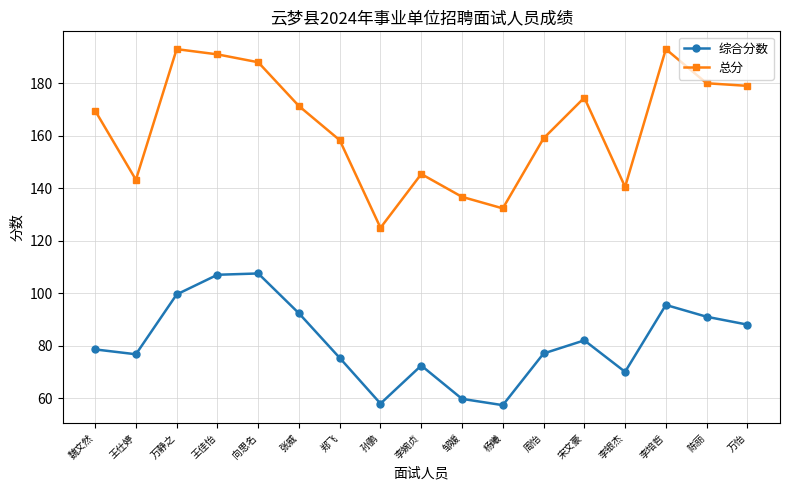

Which series changed the most between 周怡 and 李培哲?

总分